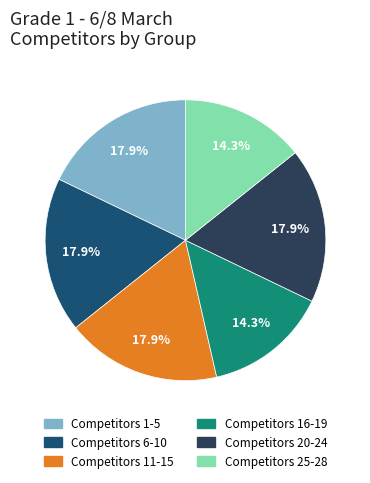

Is there a majority slice in this chart?

No